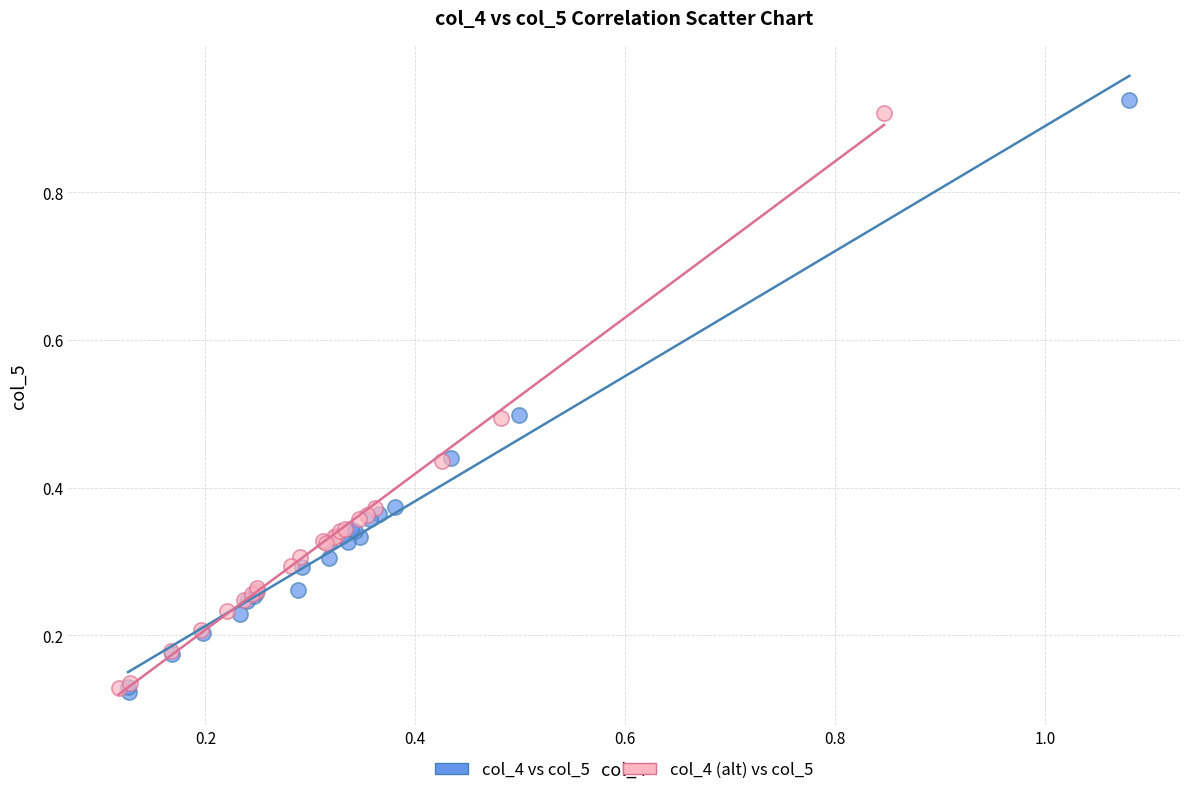

Which series contains the highest Y value?

col_4 vs col_5